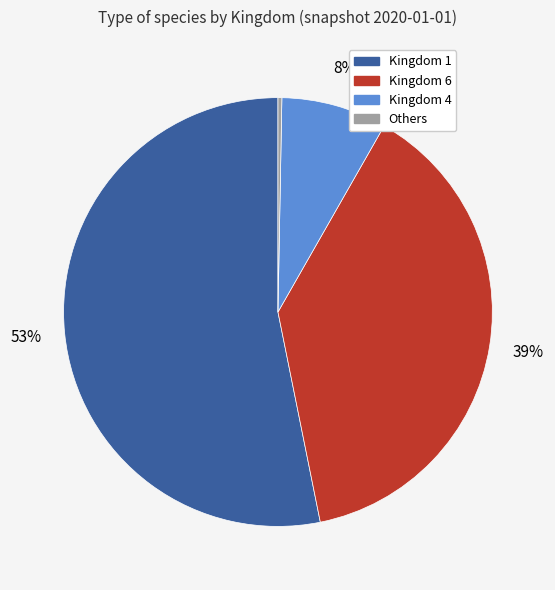

To the nearest percent, what is the difference between the largest and smallest slice percentages?

53%